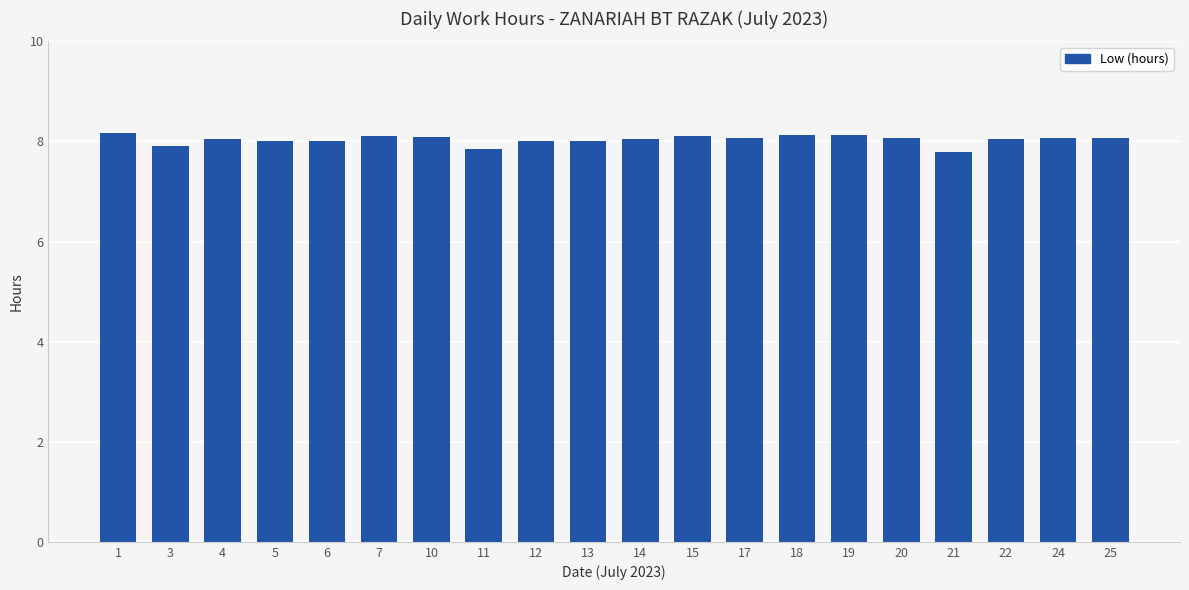

What is the maximum value shown in the chart?

8.2